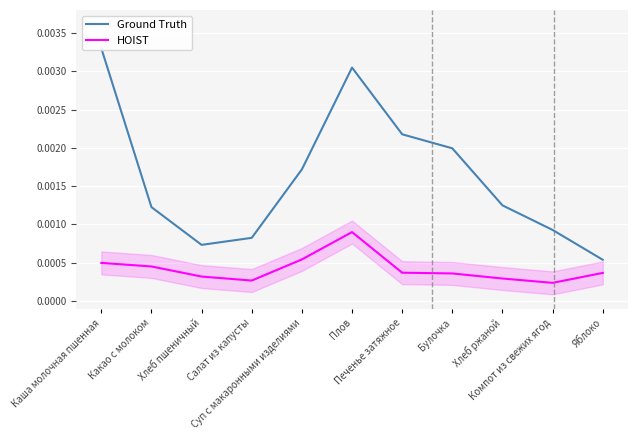

What is the label of the 1st point from the right?

Яблоко